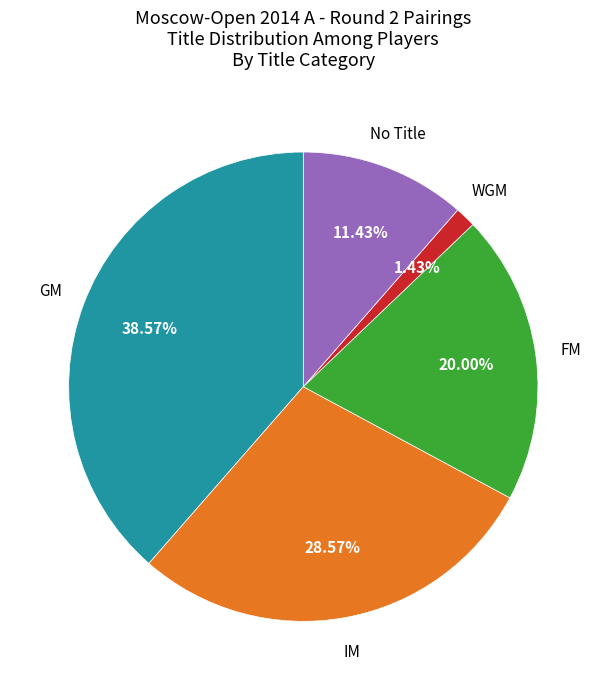

Does any single category account for the majority?

No